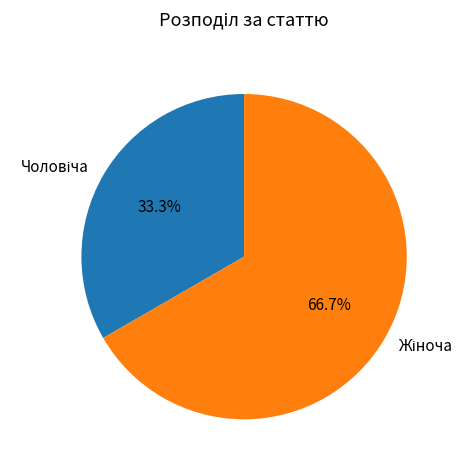

To the nearest percent, what is the difference between the largest and smallest slice percentages?

33%